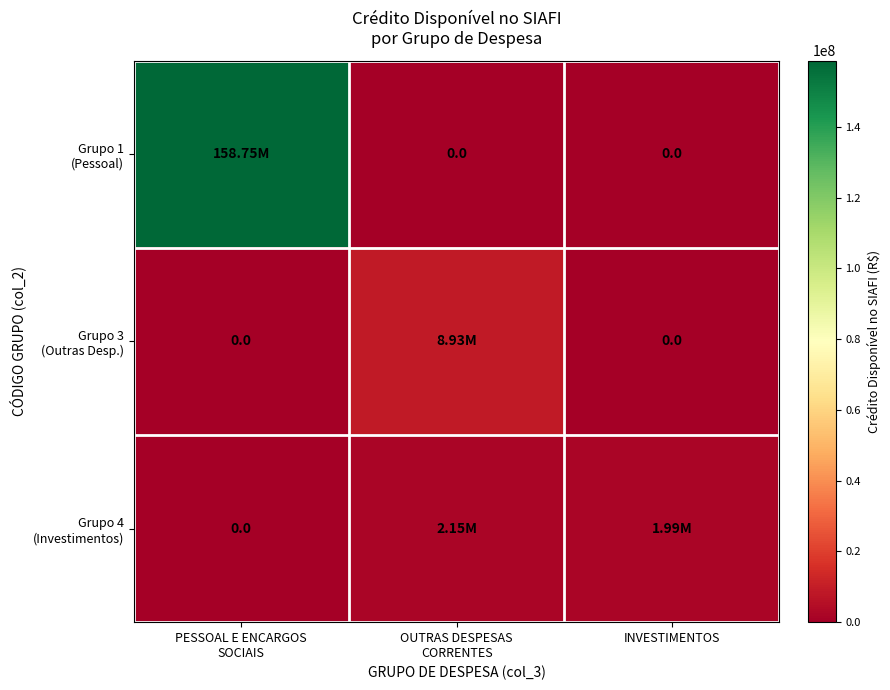

What is the maximum value for Grupo 4 (Investimentos)?

2150000.0